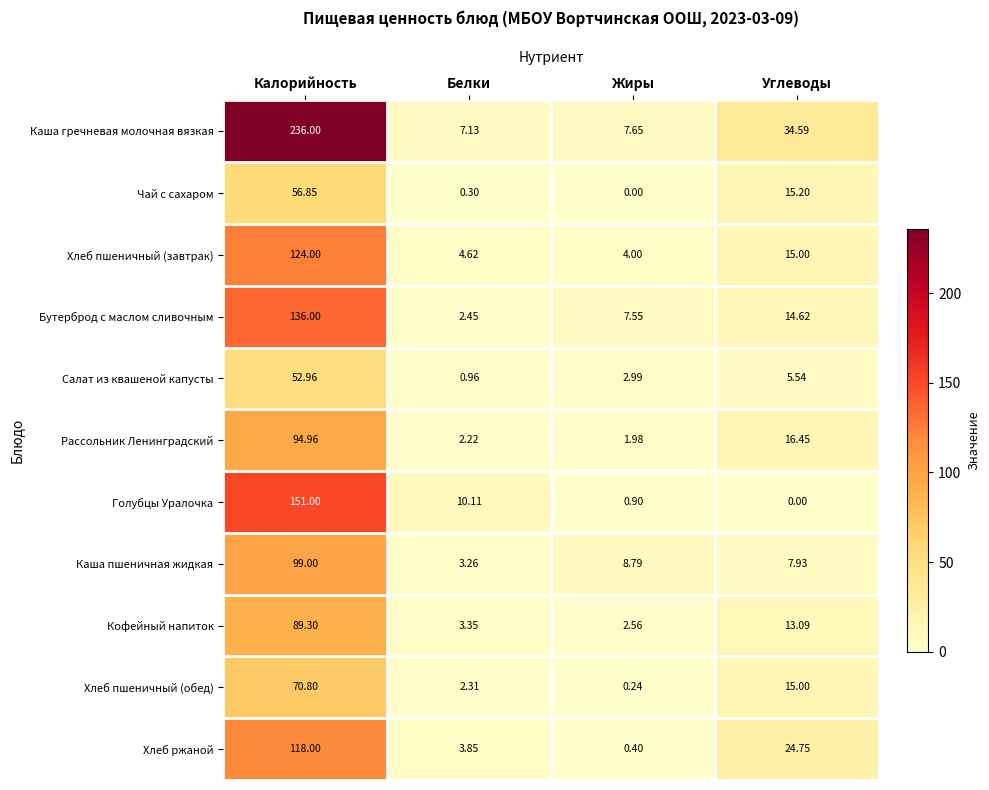

Where is Каша гречневая молочная вязкая nearest to the value 121?

Углеводы